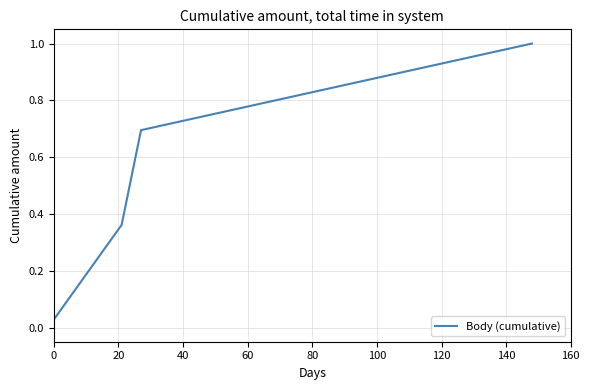

How many series are shown in this chart?

1